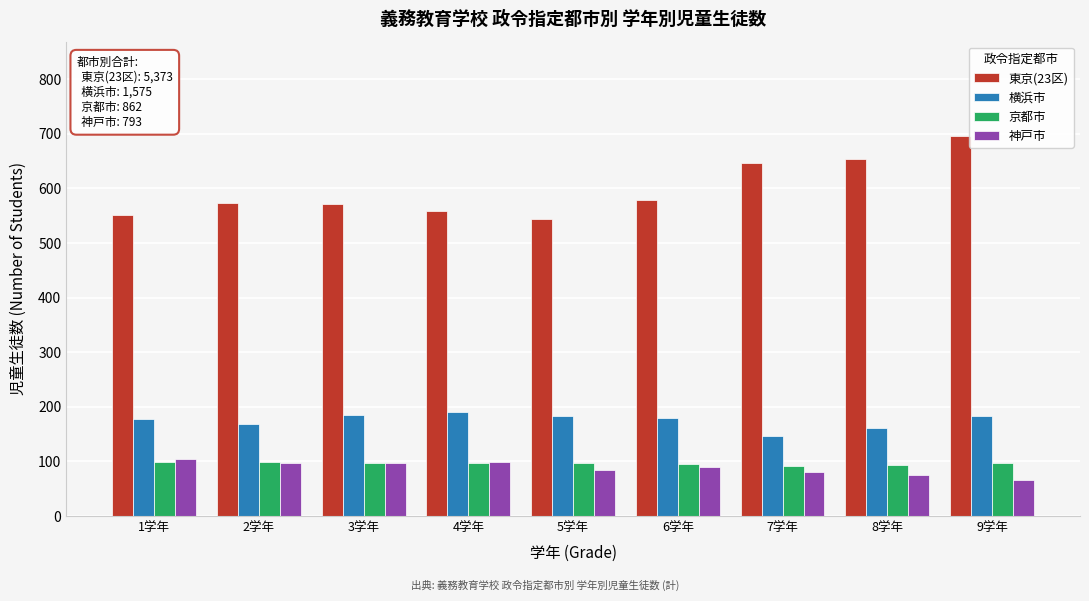

What is the minimum value shown in the chart?

66